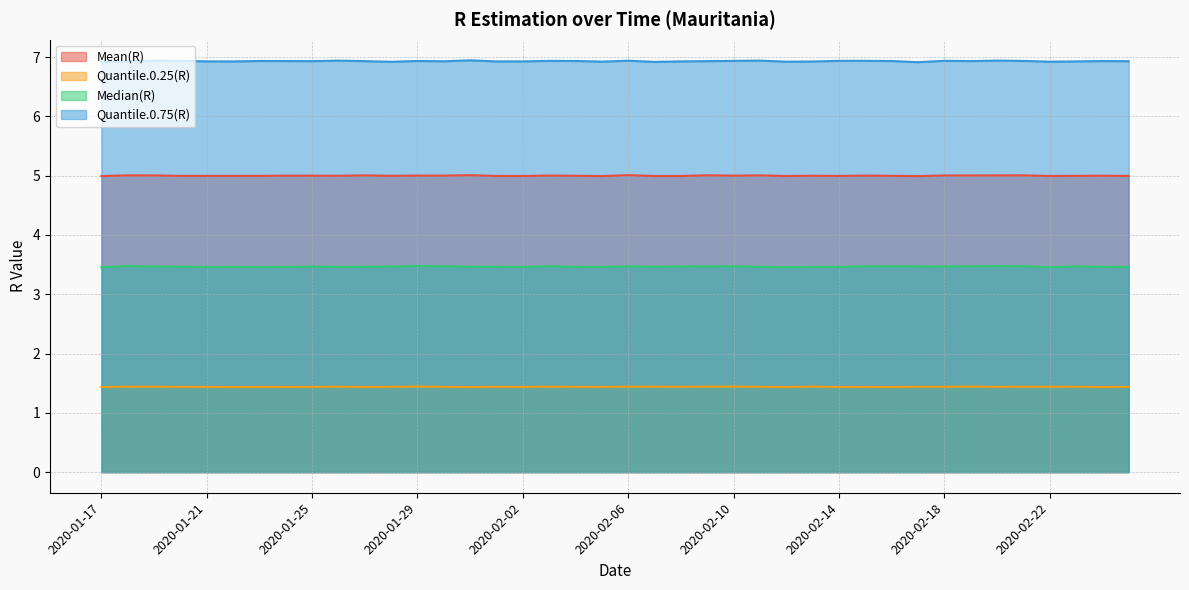

What is the label of the 21st point from the left?

2020-02-06